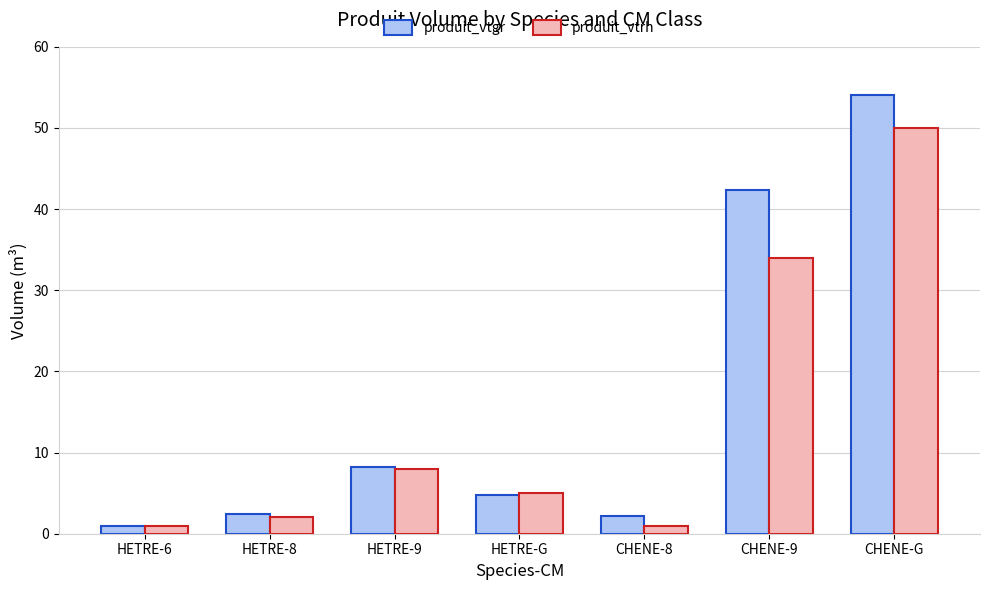

Reading right to left, transcribe all the data shown in this chart.

produit_vtgr: CHENE-G=54.1	CHENE-9=42.4	CHENE-8=2.2	HETRE-G=4.8	HETRE-9=8.2	HETRE-8=2.5	HETRE-6=1.0
produit_vtrh: CHENE-G=50.0	CHENE-9=34.0	CHENE-8=1.0	HETRE-G=5.0	HETRE-9=8.0	HETRE-8=2.0	HETRE-6=1.0